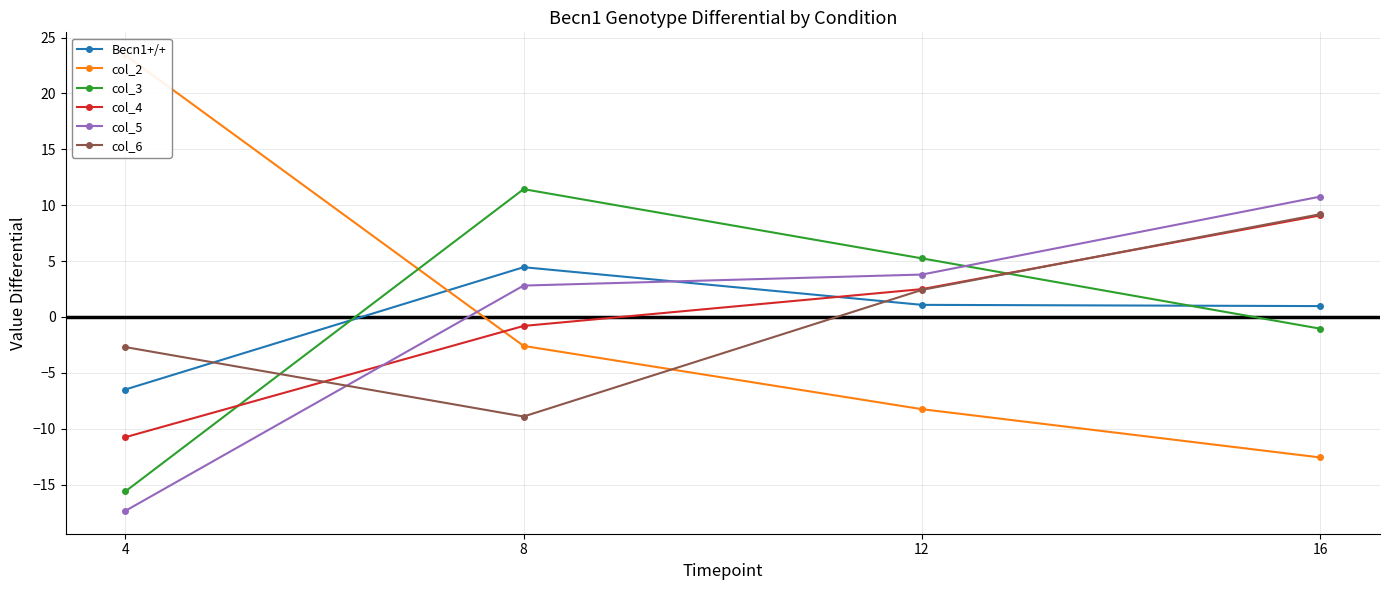

True or false: col_4 has a value of -0.8 at 8.

True